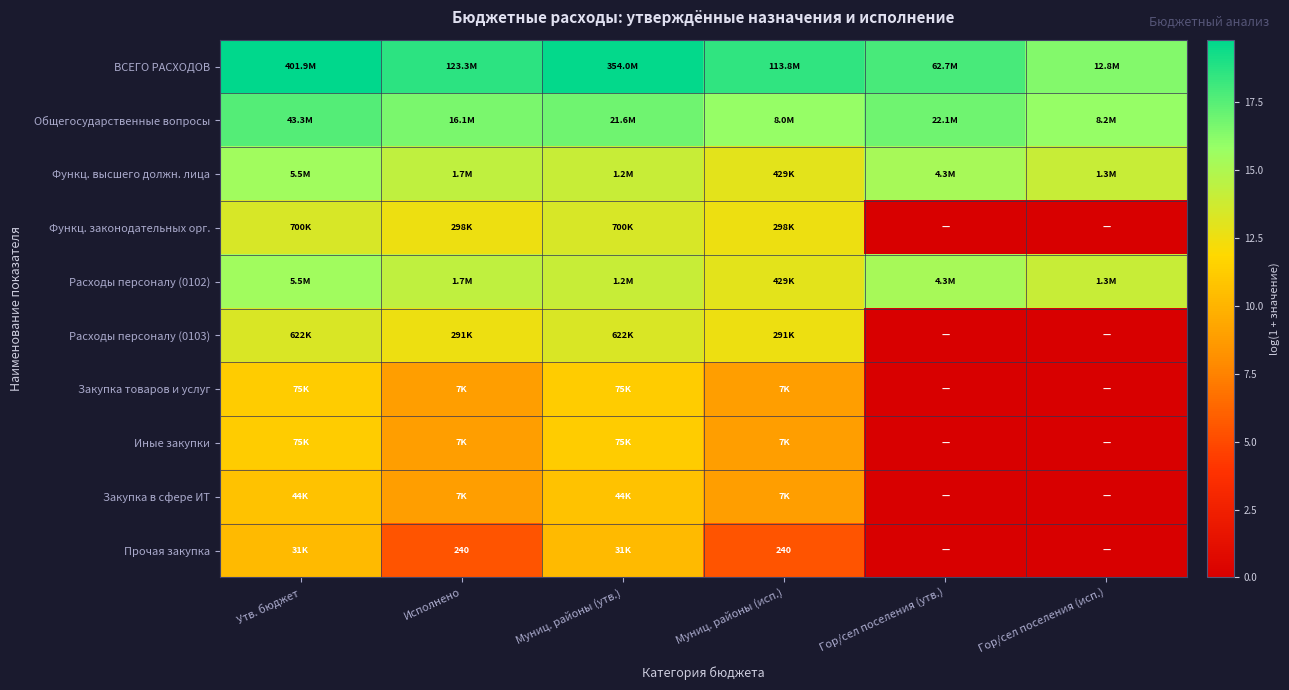

What is the difference between the second highest and second lowest values in the Общегосударственные вопросы series?

1.0